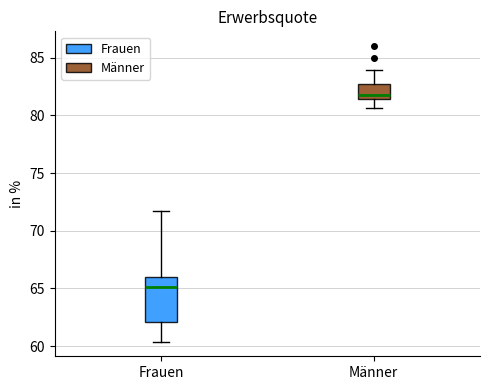

Which box is the tallest, from its lower edge to its upper edge?

Frauen